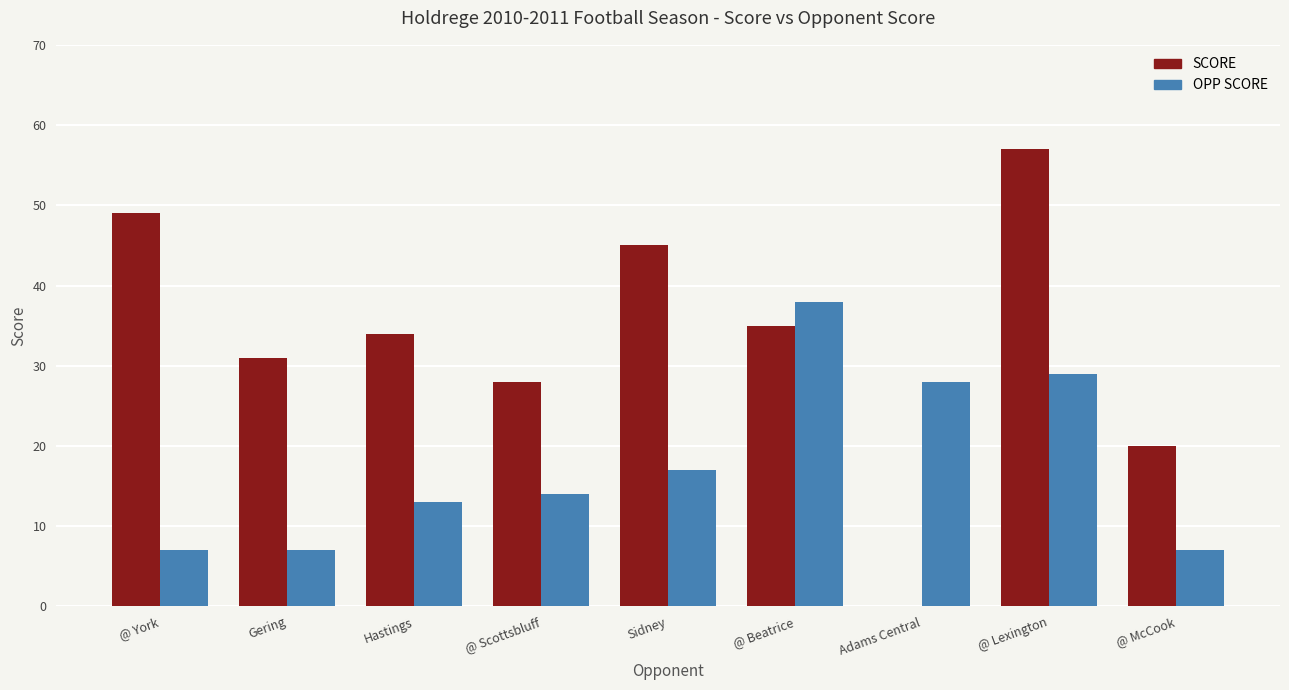

True or false: OPP SCORE has a value of 14 at @ Scottsbluff.

True